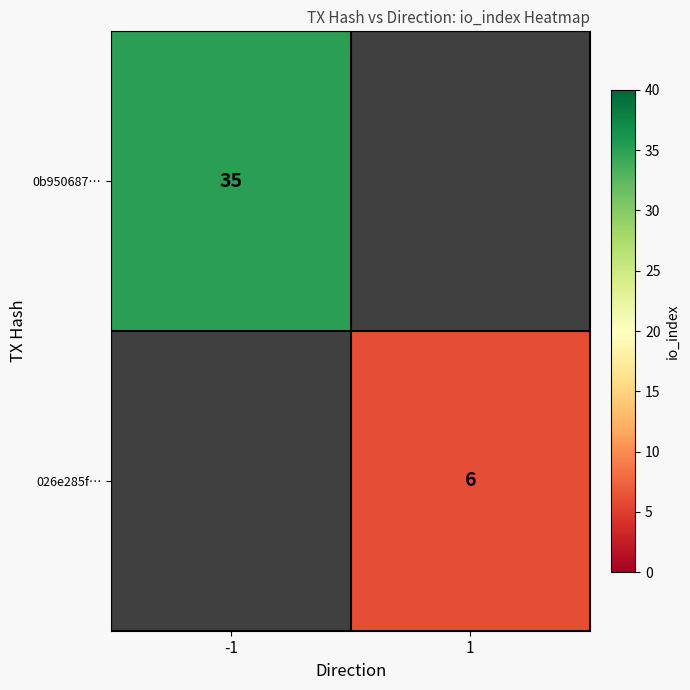

Is it true that 026e285f… equals 6 at 1?

True